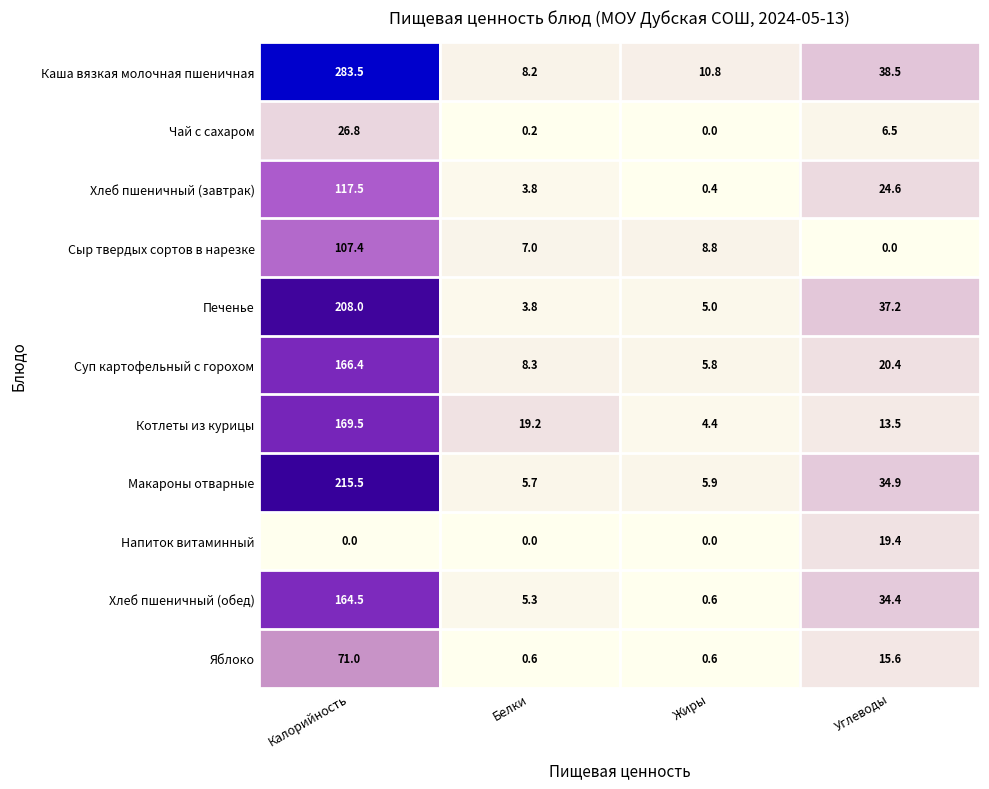

What is the difference between the highest and lowest values at Углеводы?

38.5